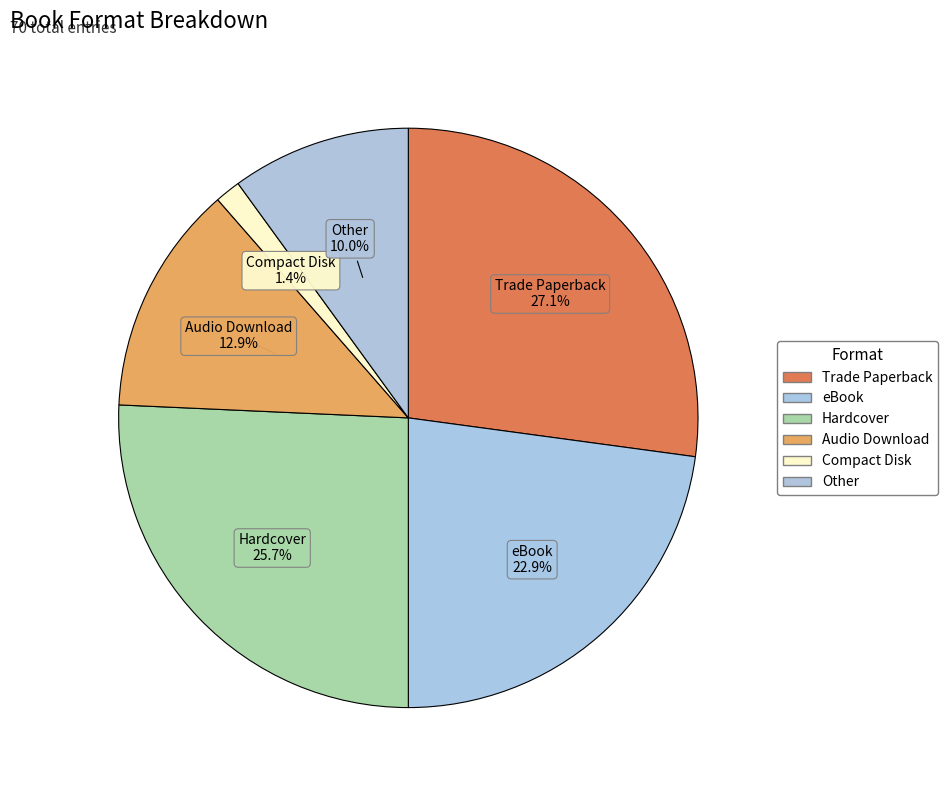

What is the change in value from eBook to Other?

-9